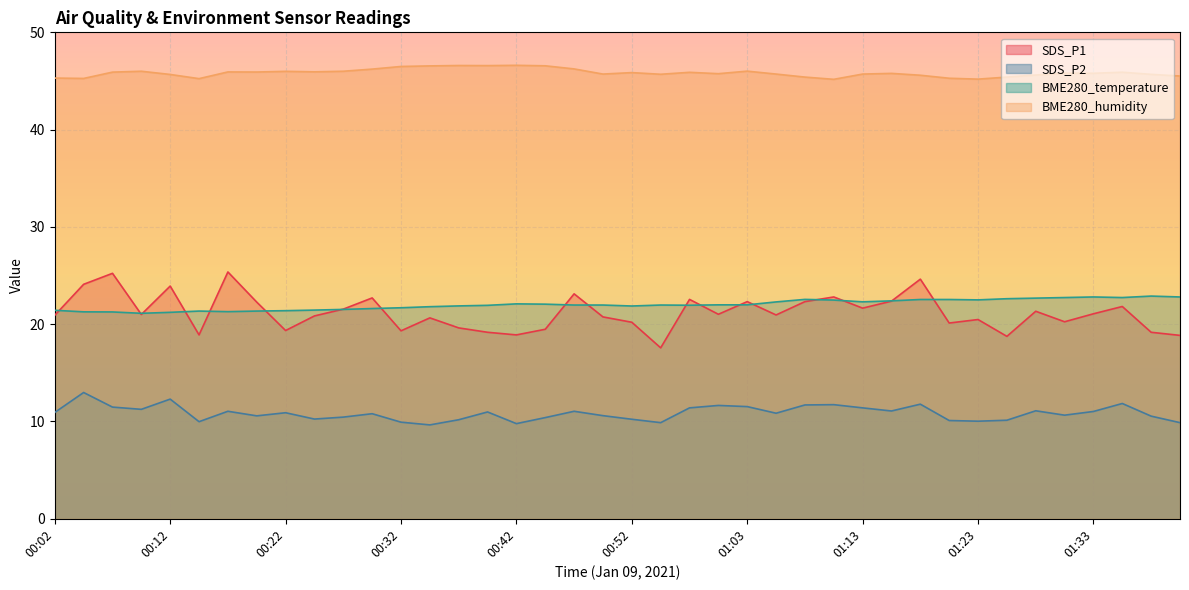

Does the chart display data point markers on the line(s)?

No